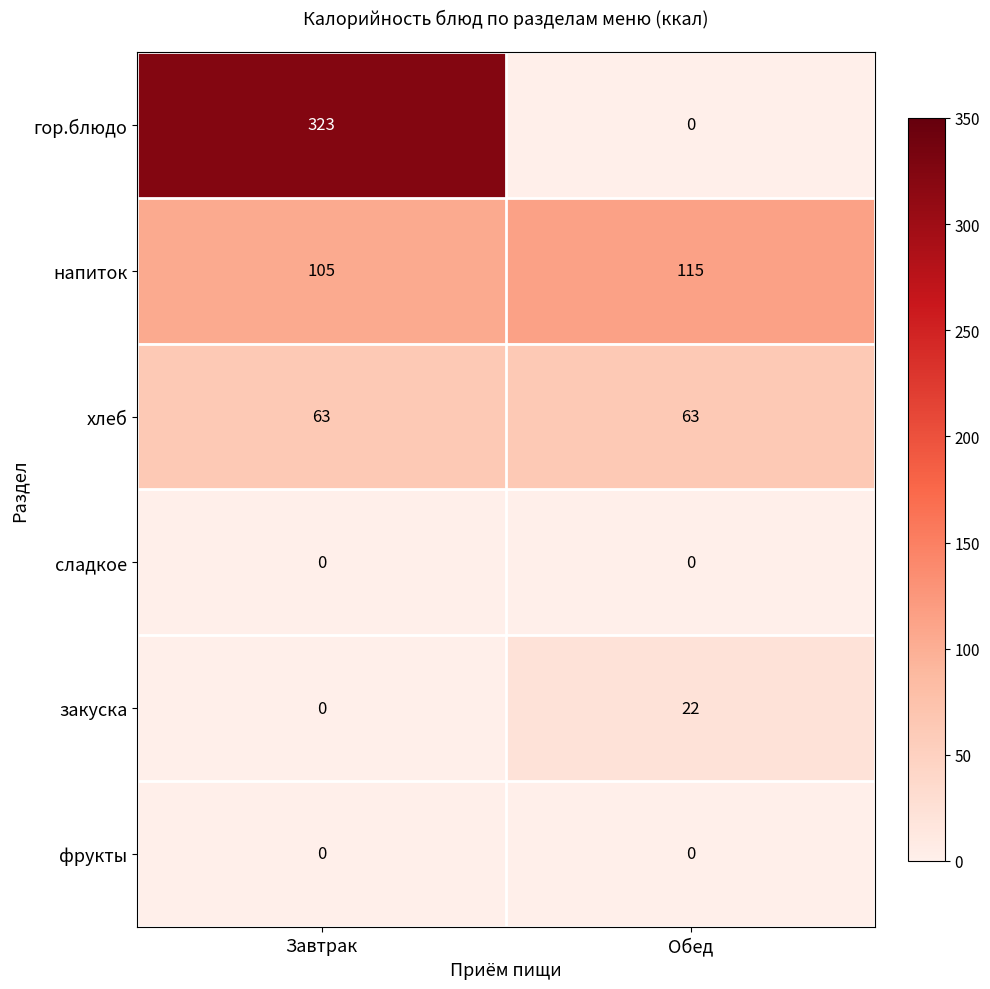

Reading left to right, what are all the values shown in this chart?

гор.блюдо: 323	0
напиток: 105	115
хлеб: 63	63
сладкое: 0	0
закуска: 0	22
фрукты: 0	0